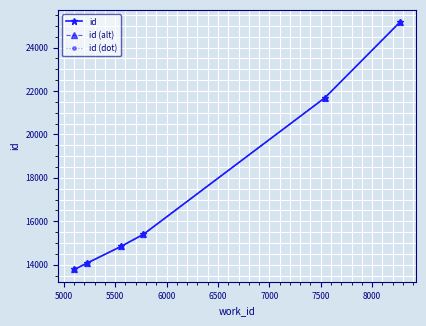

Does the chart have visible grid lines?

Yes